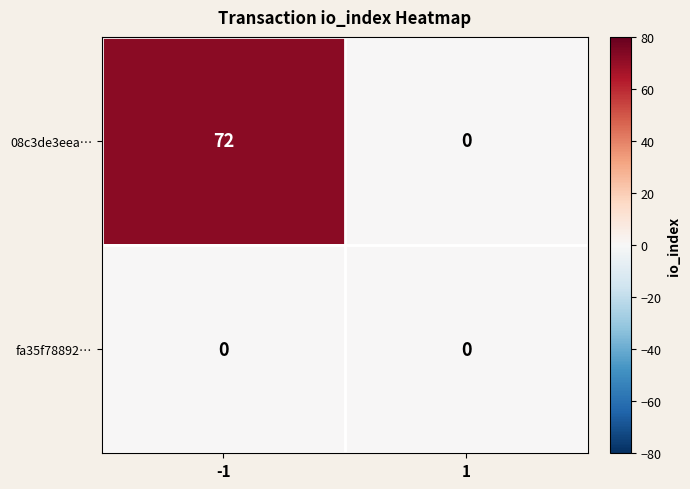

Reading left to right, what are all the values shown in this chart?

08c3de3eea…: -1=72	1=0
fa35f78892…: -1=0	1=0